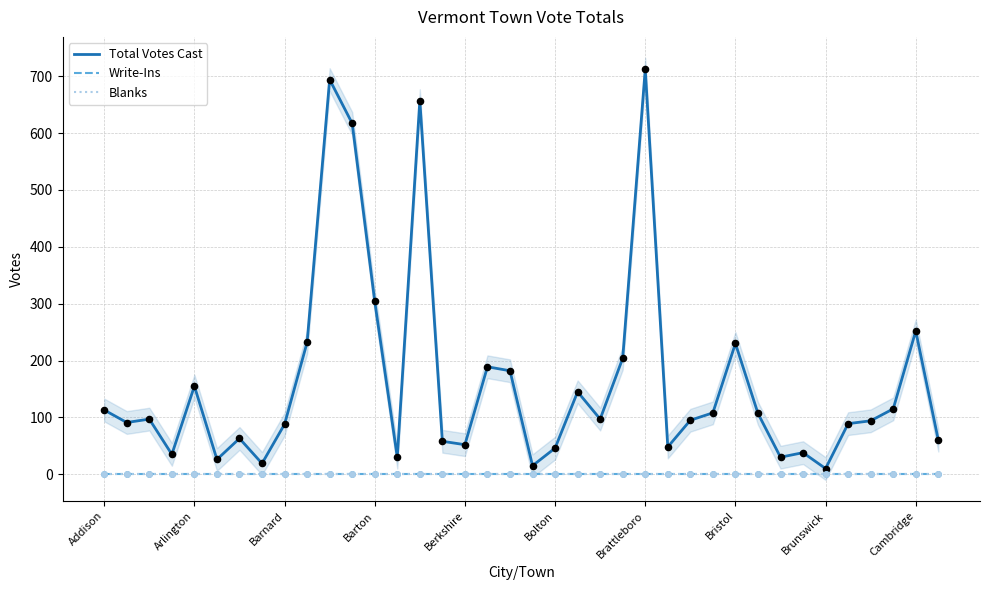

Is the value of Write-Ins at Arlington greater than the value of Total Votes Cast at Barnard?

No